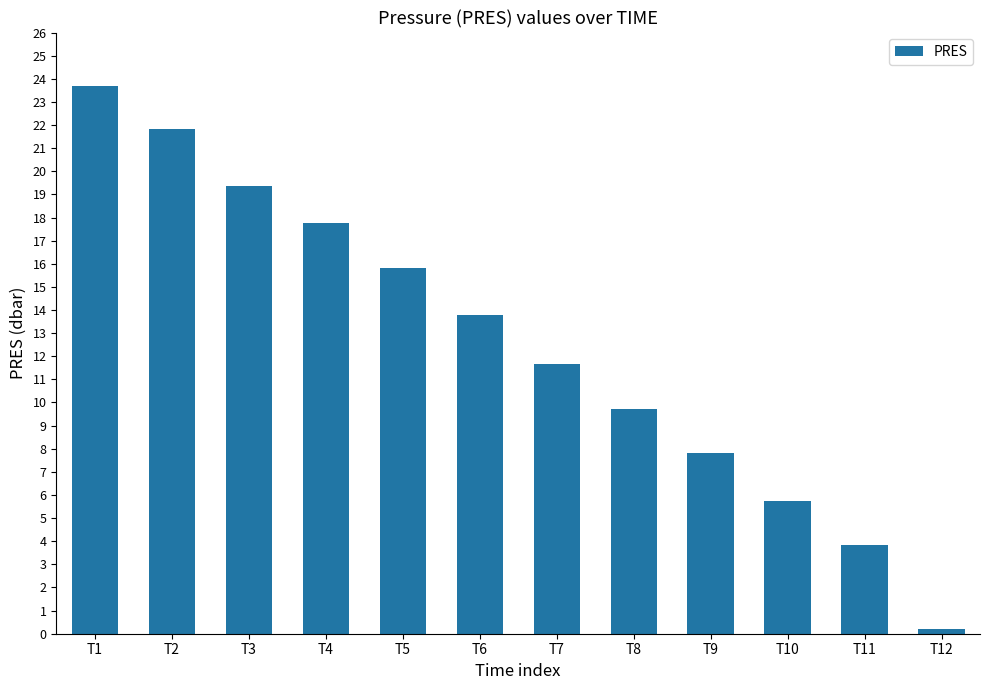

At which label is the value closest to 11?

T7